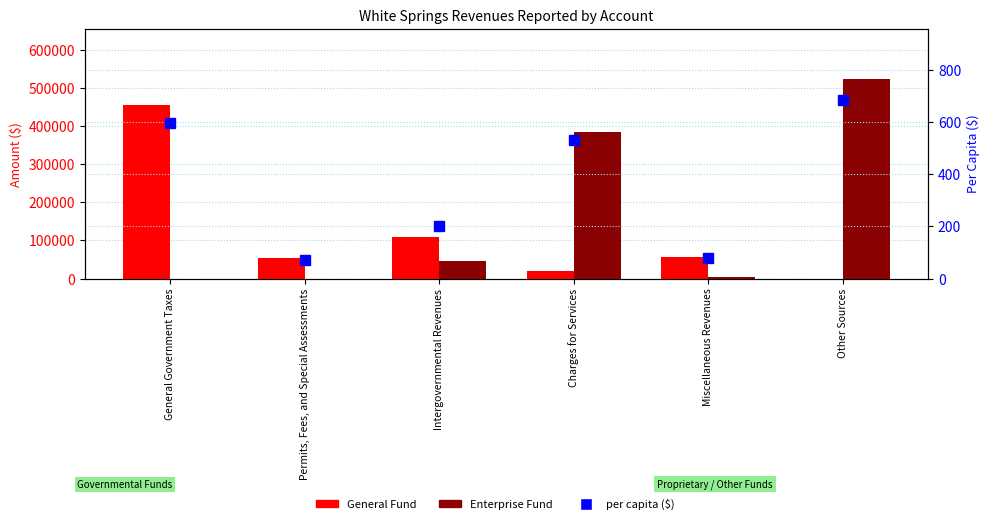

Count the number of data series in this chart.

3